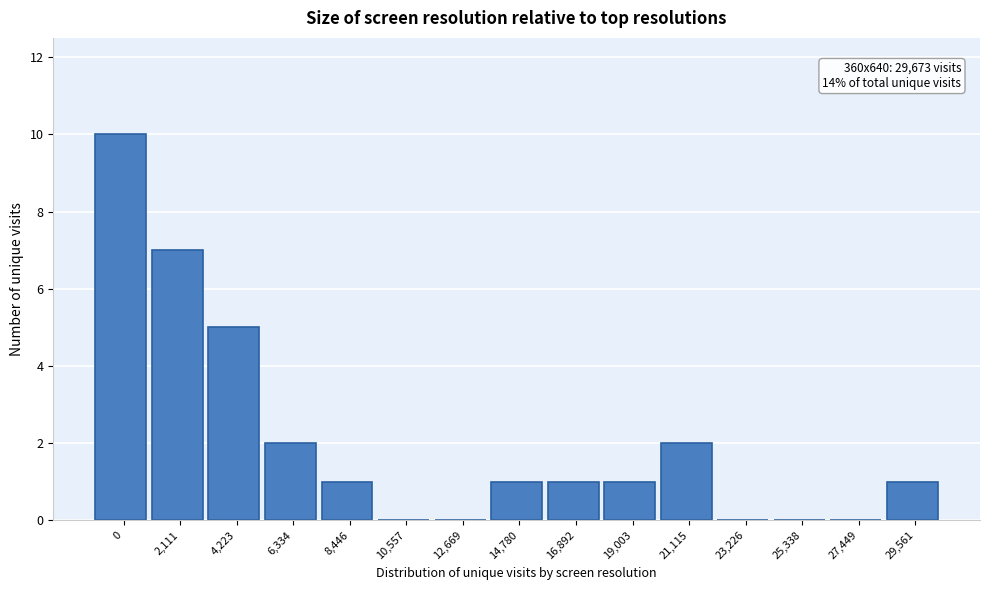

Reading left to right, extract all data points from this chart.

0=10	2,111=7	4,223=5	6,334=2	8,446=1	10,557=0	12,669=0	14,780=1	16,892=1	19,003=1	21,115=2	23,226=0	25,338=0	27,449=0	29,561=1